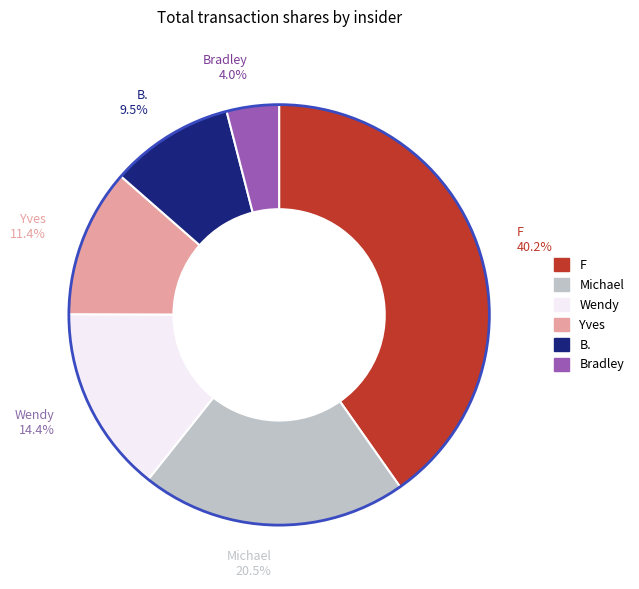

How many slices are in this pie chart?

6